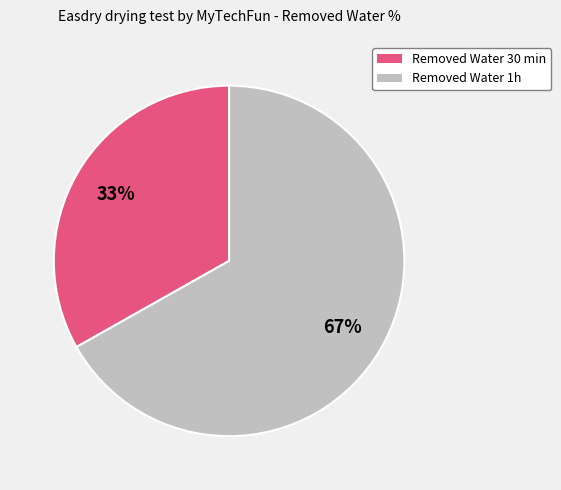

Is the sum of Removed Water 1h and Removed Water 30 min greater than half?

Yes